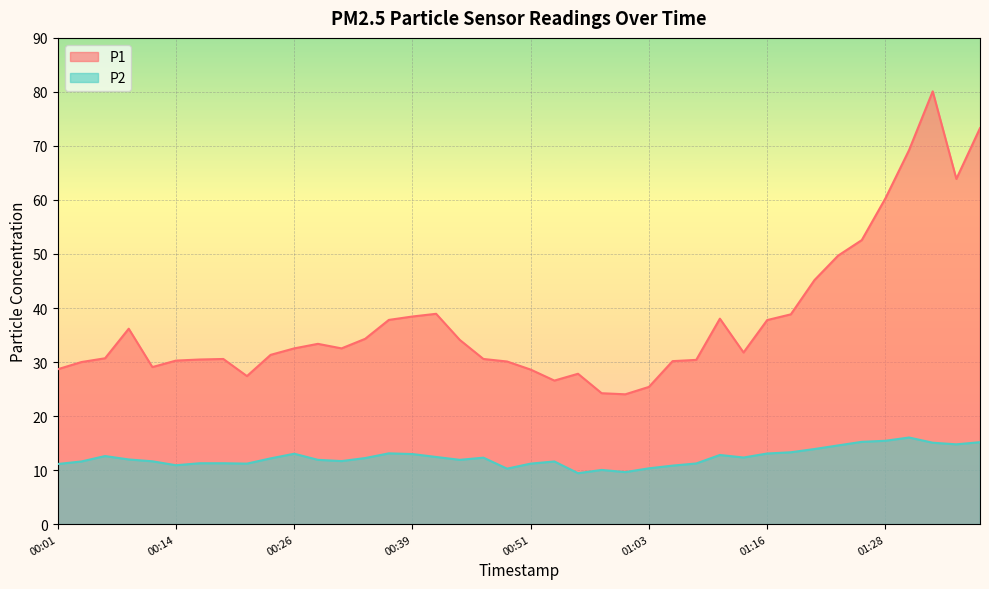

True or false: P1 and P2 cross at least once.

False